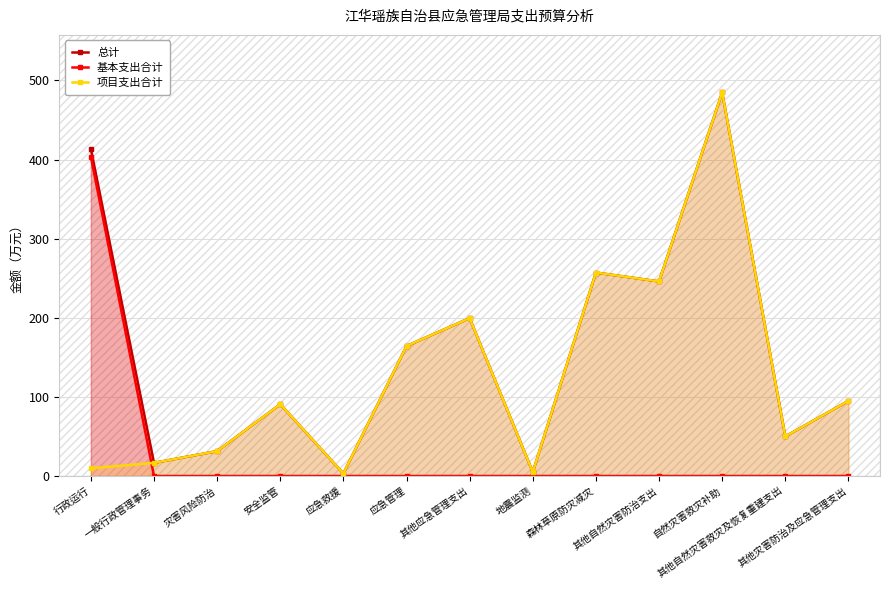

What is the sum of all 基本支出合计 values?

403.8